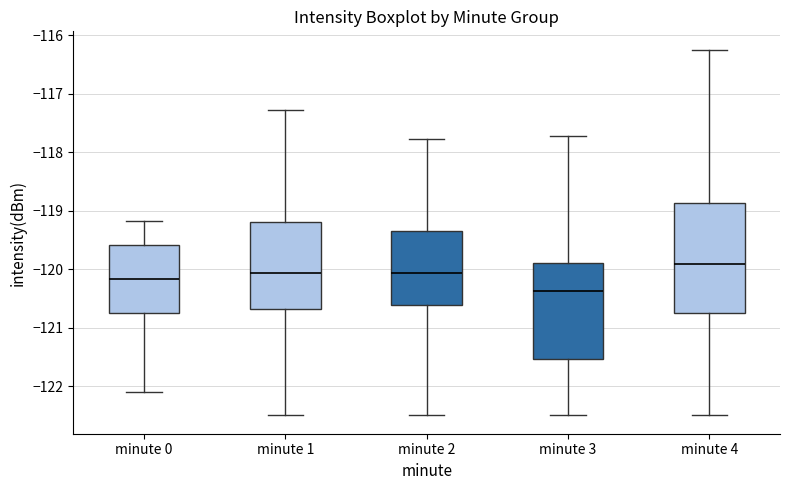

Which box's median line is the lowest?

minute 3